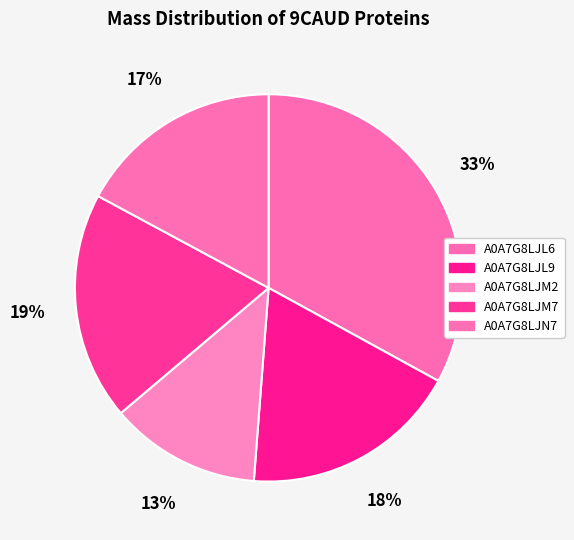

To the nearest percent, what is the difference between the largest and smallest slice percentages?

20%